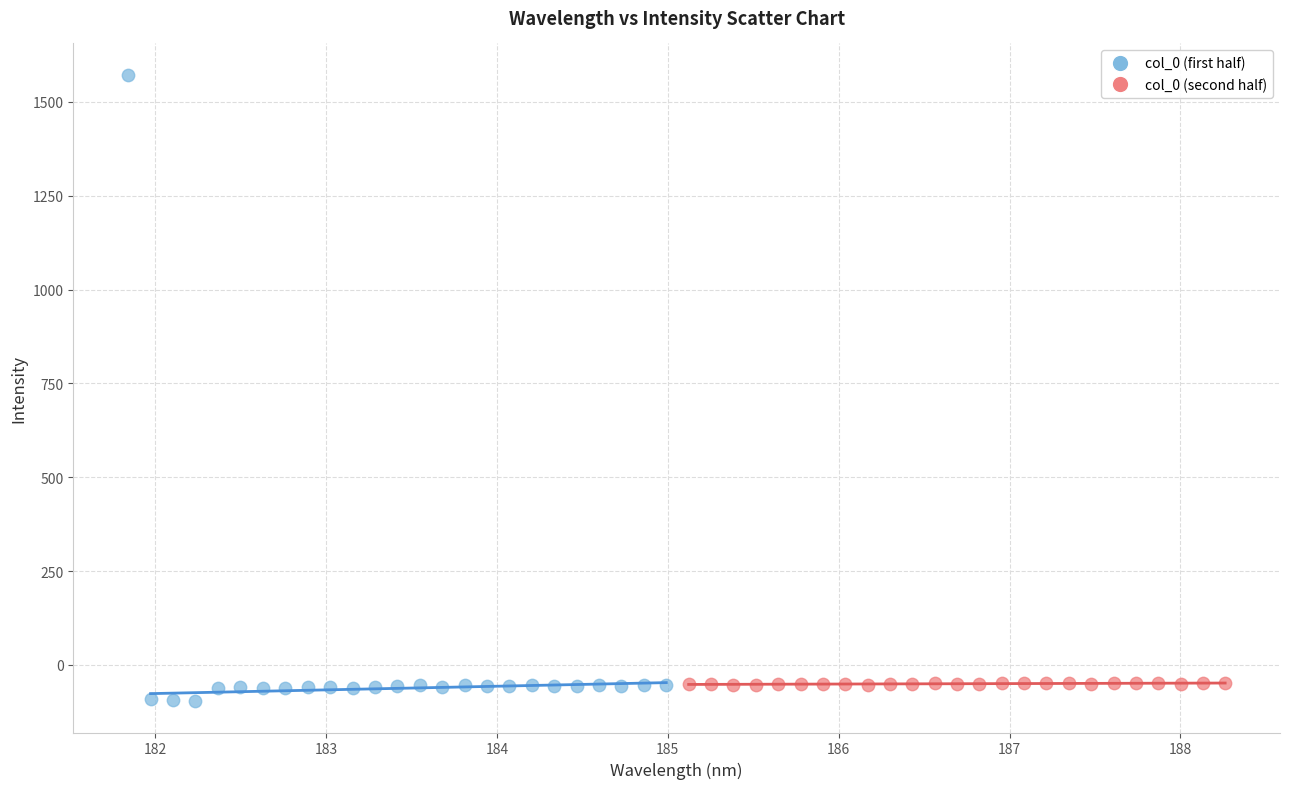

Which series has the largest Y range (max minus min)?

col_0 (first half)